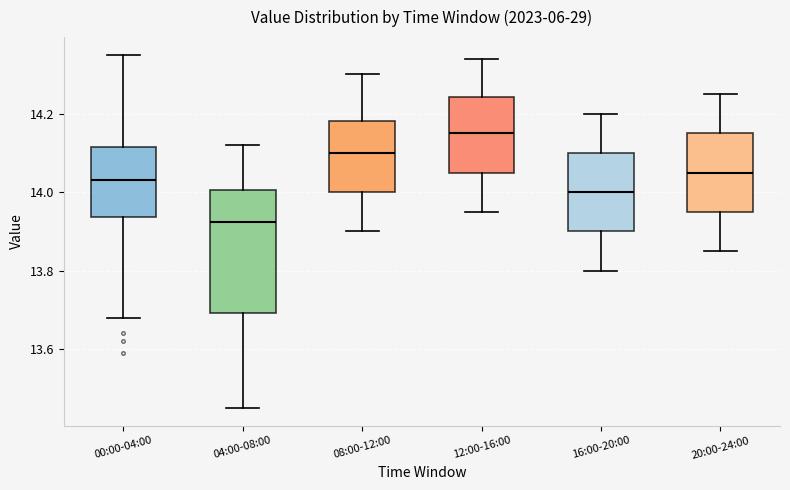

Reading left to right, read every box against the y-axis: the position of its median line, the range the box covers, and the ends of its whiskers. The values are not printed on the chart, so give them approximately, as read against the axis.

00:00-04:00: median 14.04, box 13.94 to 14.12, whiskers 13.68 to 14.36
04:00-08:00: median 13.92, box 13.70 to 14.00, whiskers 13.46 to 14.12
08:00-12:00: median 14.10, box 14.00 to 14.18, whiskers 13.90 to 14.30
12:00-16:00: median 14.16, box 14.06 to 14.24, whiskers 13.96 to 14.34
16:00-20:00: median 14.00, box 13.90 to 14.10, whiskers 13.80 to 14.20
20:00-24:00: median 14.06, box 13.96 to 14.16, whiskers 13.86 to 14.26